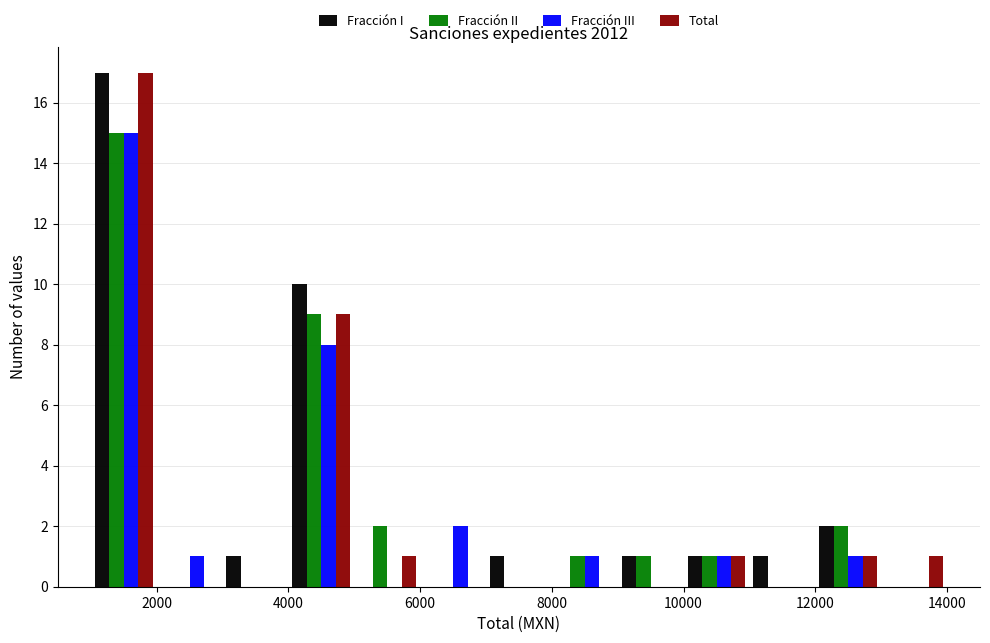

In the Fracción III series, which range on the x-axis has the tallest bar?

1000 to 2000